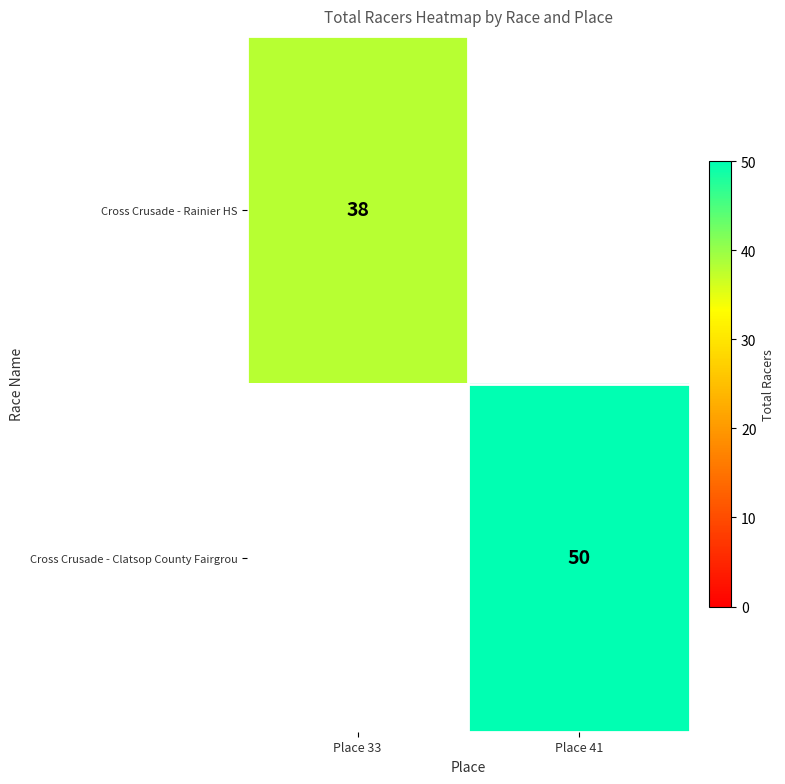

How many distinct data groups are displayed?

2